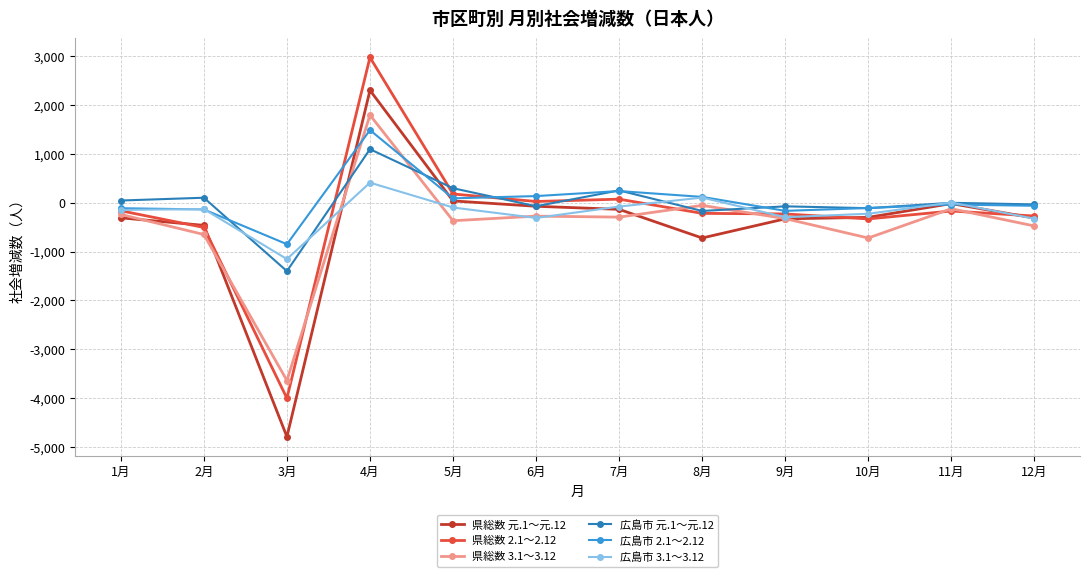

What is the label of the 3rd point from the left?

3月